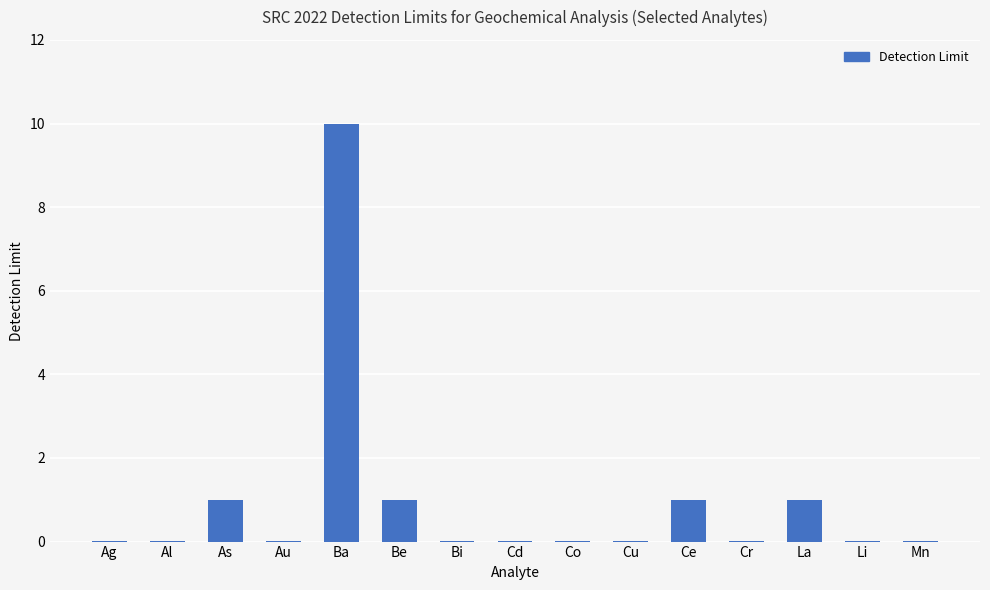

The chart shows a value of 0.0 at Ag. True or false?

True